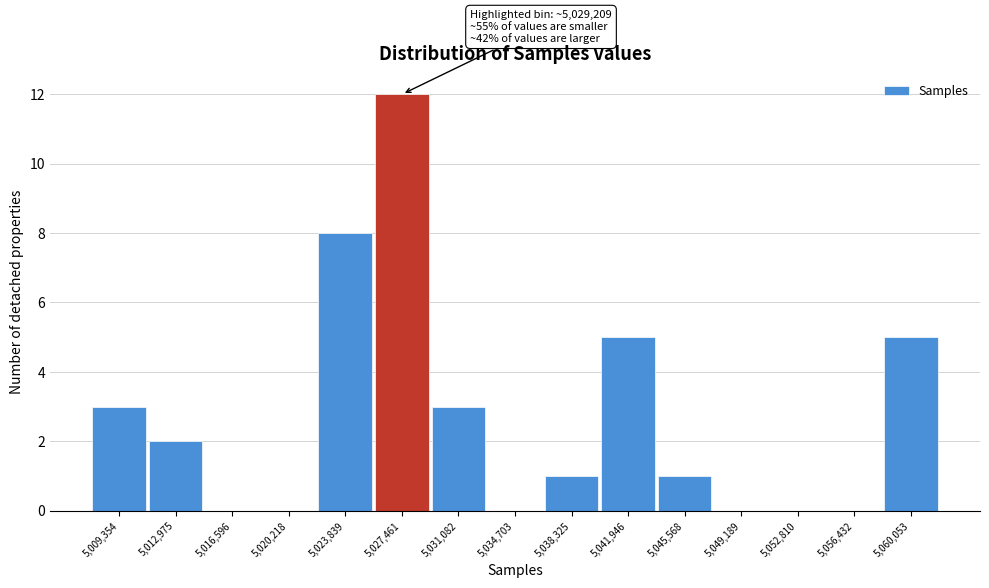

Reading left to right, extract all data points from this chart.

5,009,354=3	5,012,975=2	5,016,596=0	5,020,218=0	5,023,839=8	5,027,461=12	5,031,082=3	5,034,703=0	5,038,325=1	5,041,946=5	5,045,568=1	5,049,189=0	5,052,810=0	5,056,432=0	5,060,053=5